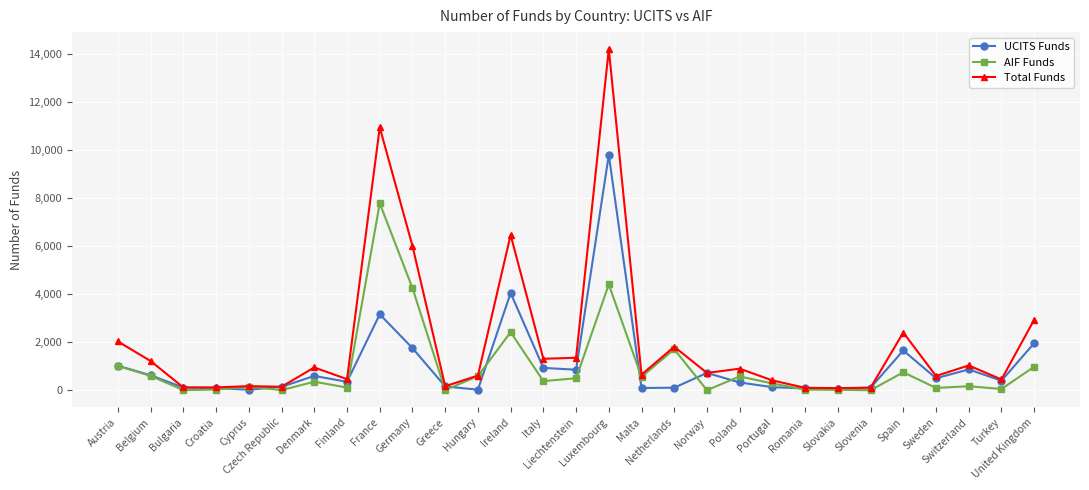

How many distinct data groups are displayed?

3